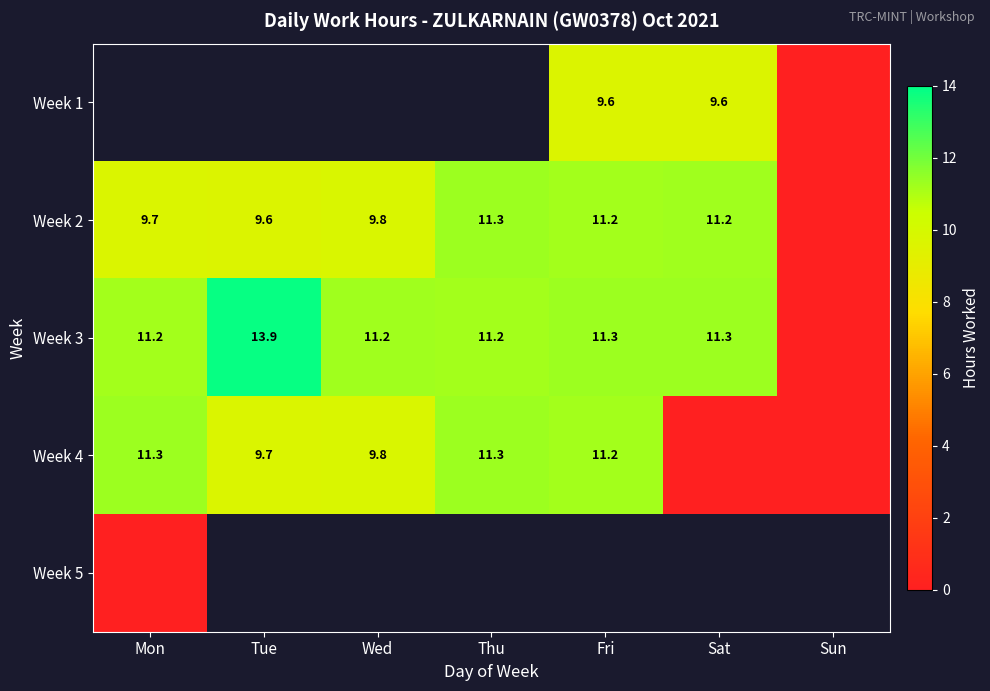

What is the sum of the Week 4 values at Mon and Fri?

22.4